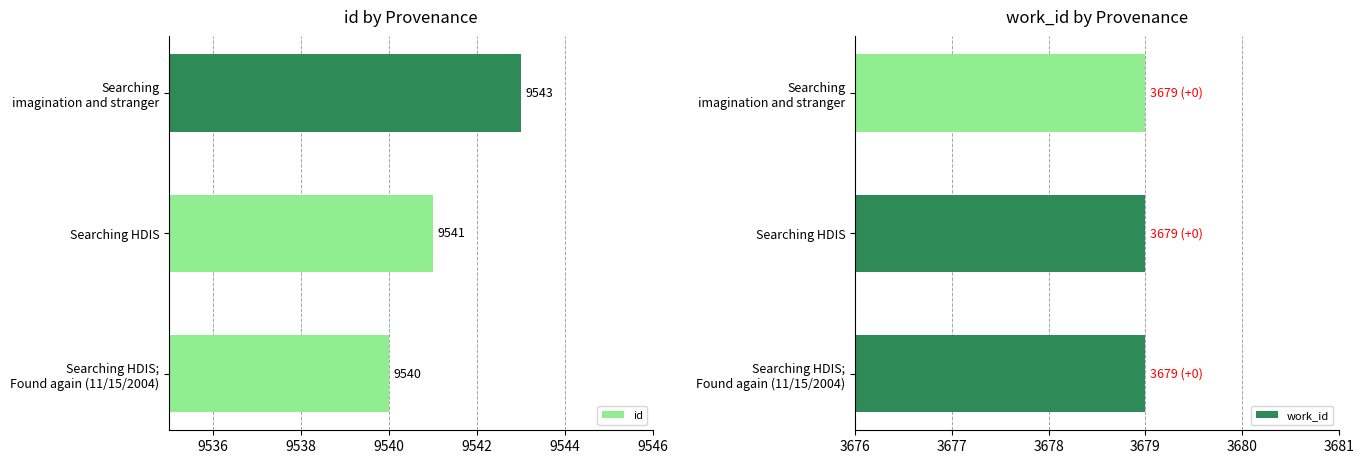

What is the sum of all id values?

28624